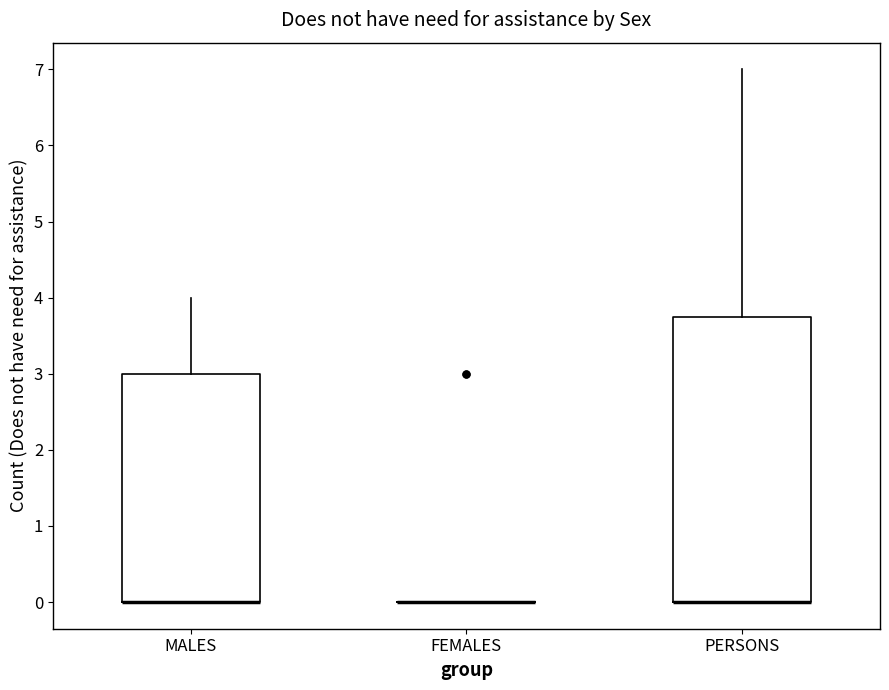

Where is the upper edge of the box for PERSONS on the y-axis? The values are not printed on the chart, so give them approximately, as read against the axis.

3.8